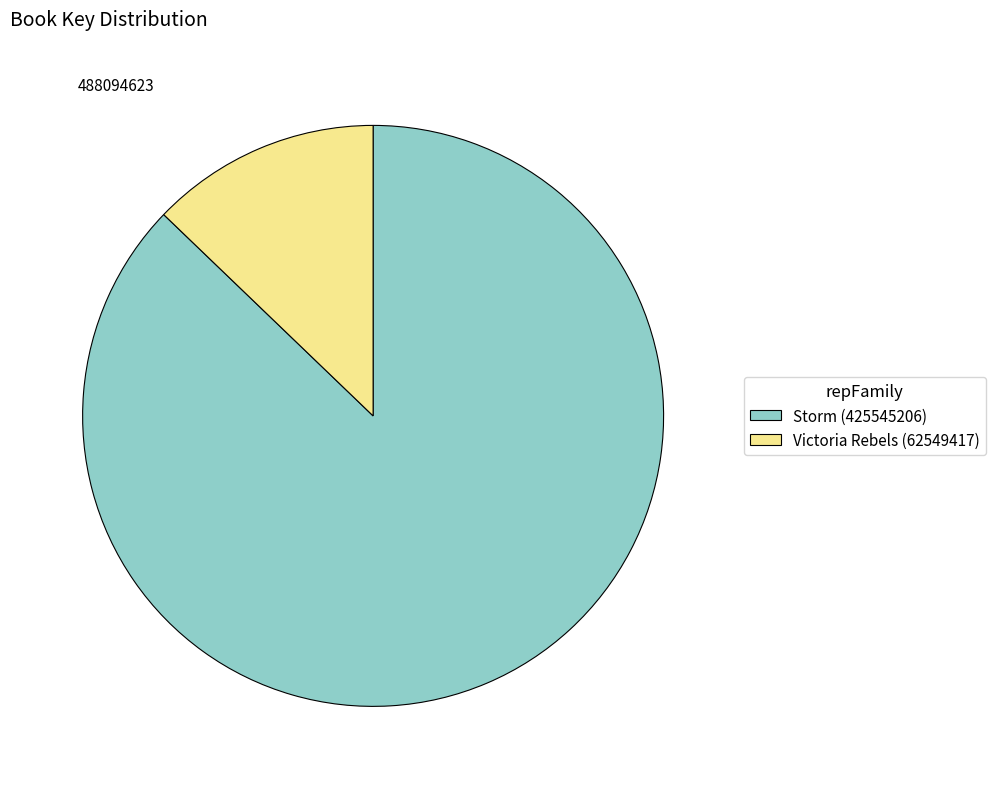

Is there any slice that represents more than half of the pie?

Yes